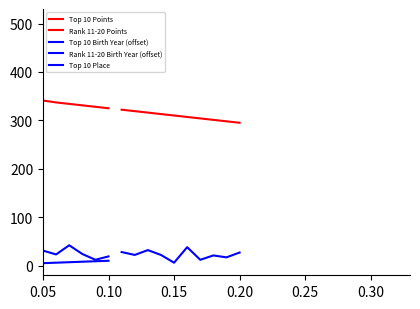

Which series has the largest total across all categories?

Top 10 Points